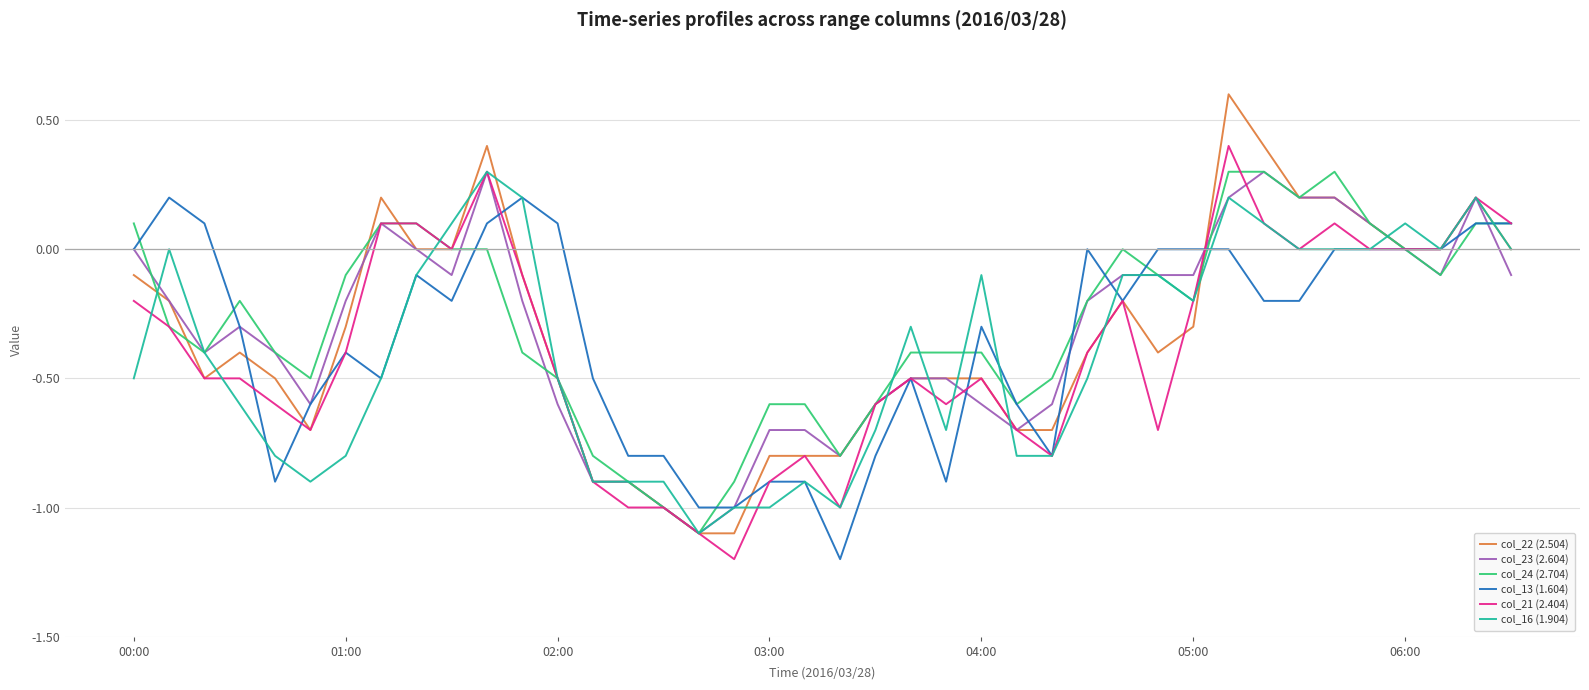

What is the highest value of the col_21 (2.404) series?

0.4